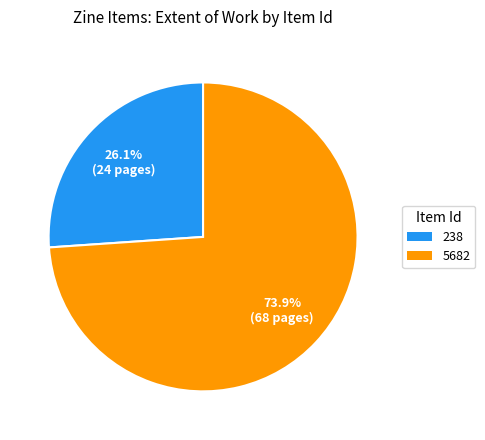

Which slice is the largest?

5682